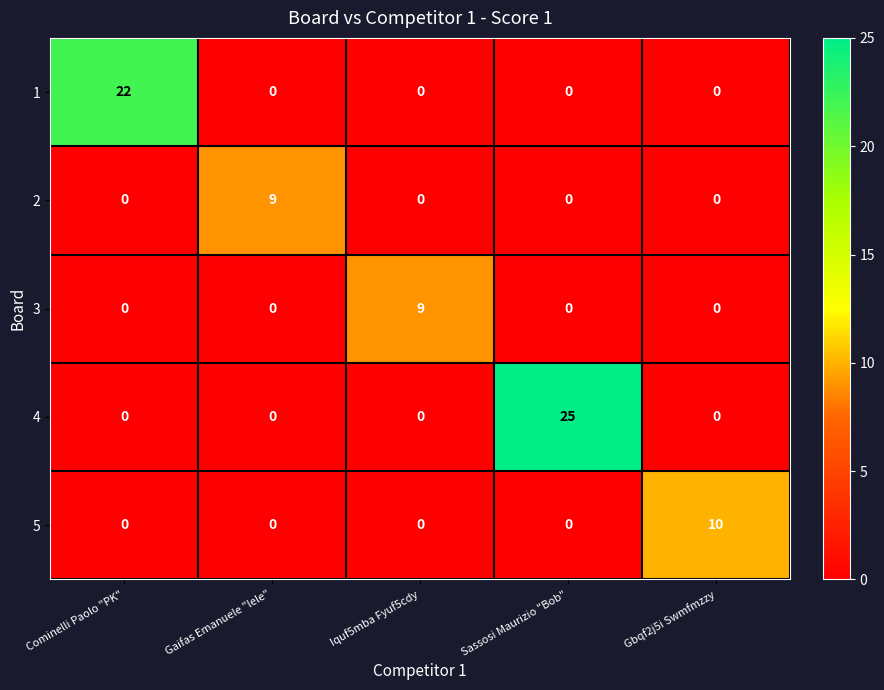

Which series has the largest total across all categories?

4